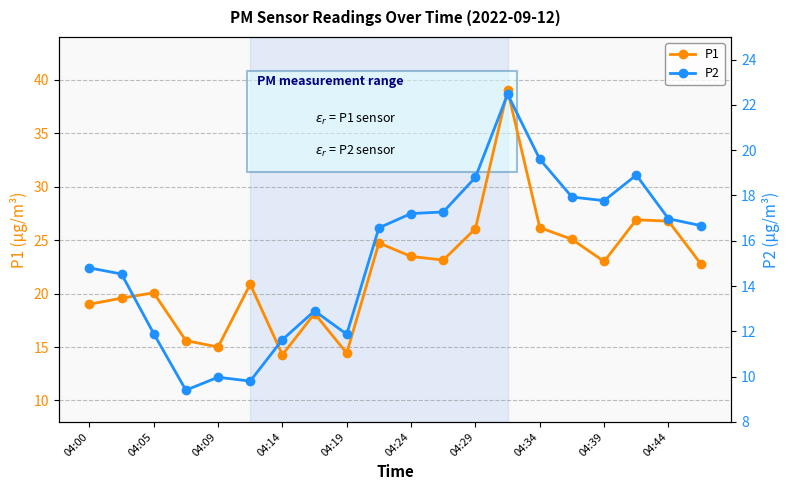

Rank the series by their average value, from lowest to highest.

P2, P1